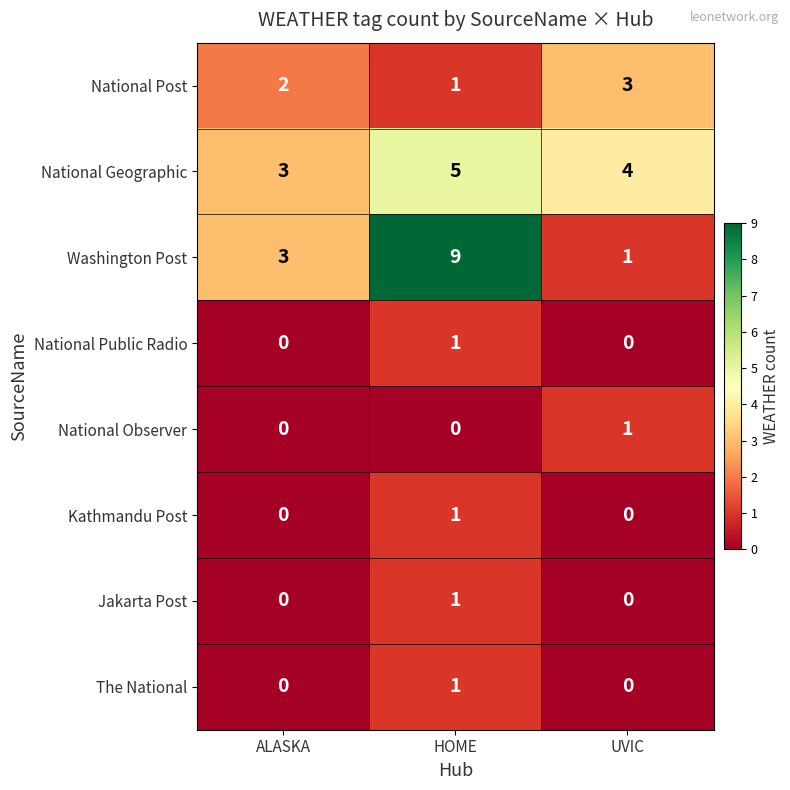

What is the sum of the Washington Post values at ALASKA and UVIC?

4